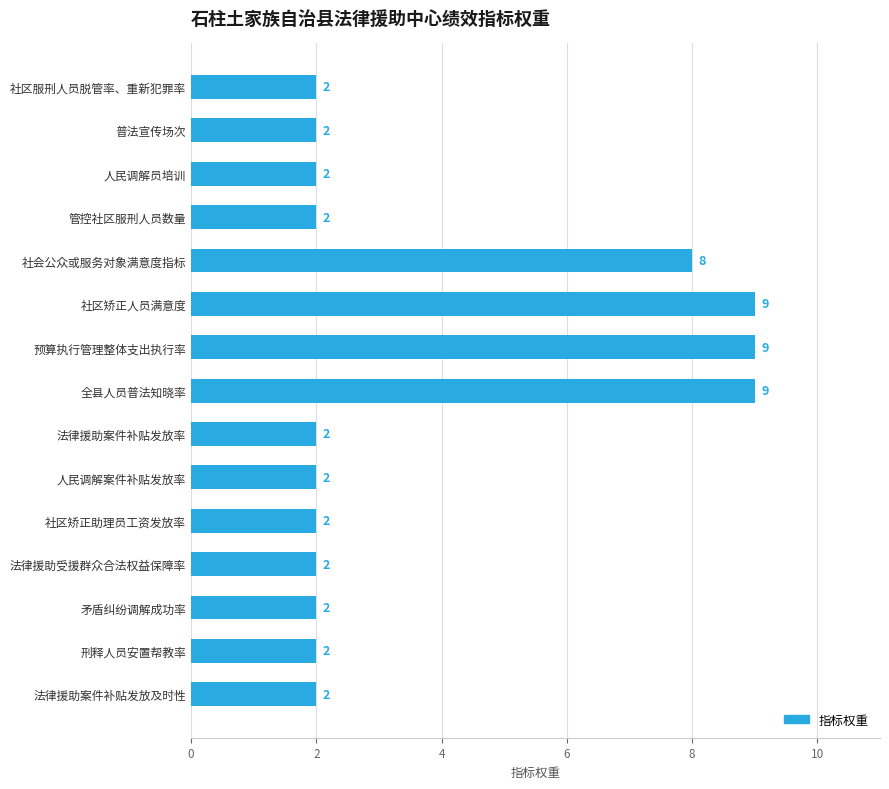

What is the difference between the maximum and minimum values?

7